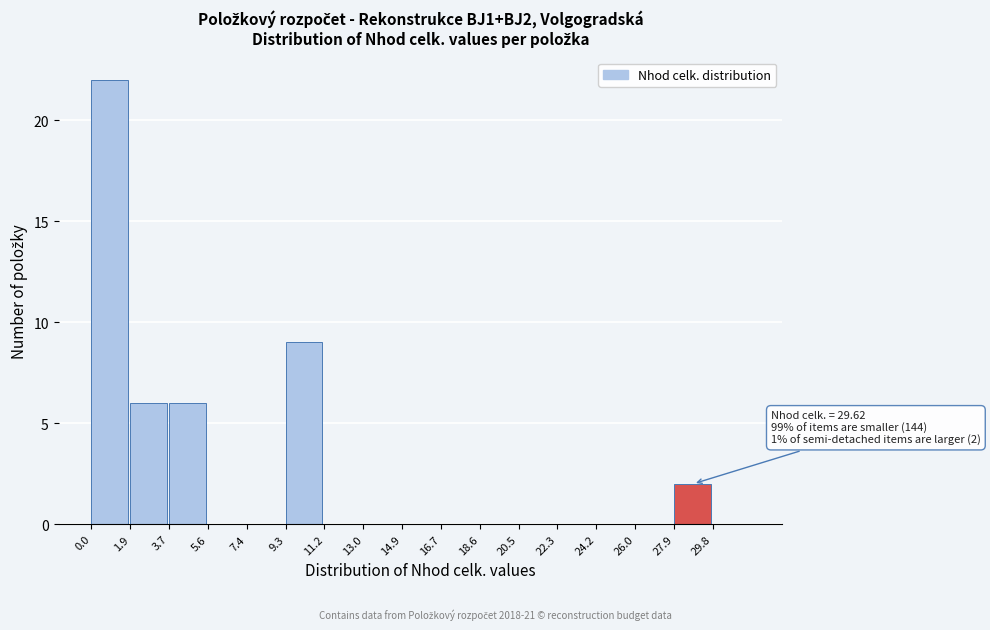

Which range on the x-axis has the tallest bar?

0.00 to 1.86